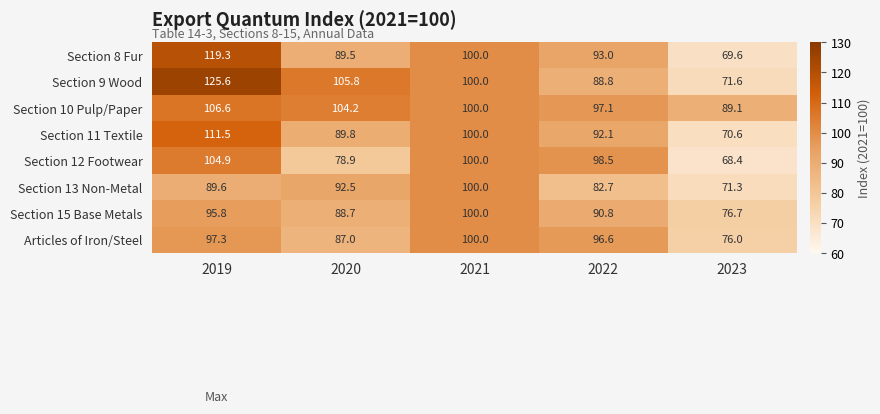

At 2020, list the series in order from smallest to largest.

Section 12 Footwear, Articles of Iron/Steel, Section 15 Base Metals, Section 8 Fur, Section 11 Textile, Section 13 Non-Metal, Section 10 Pulp/Paper, Section 9 Wood